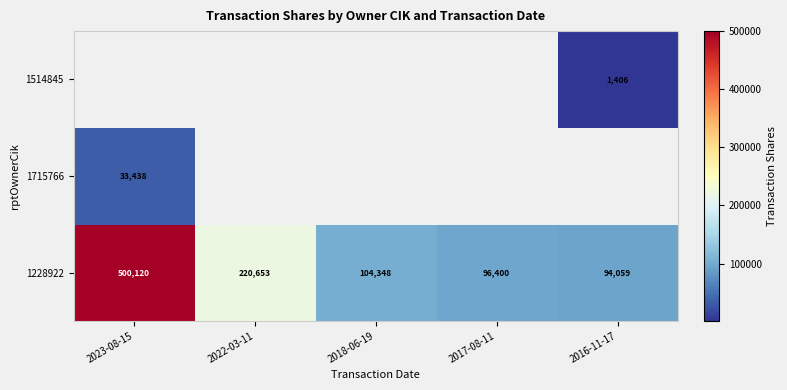

What is the sum of the 1228922 values at 2022-03-11 and 2017-08-11?

317053